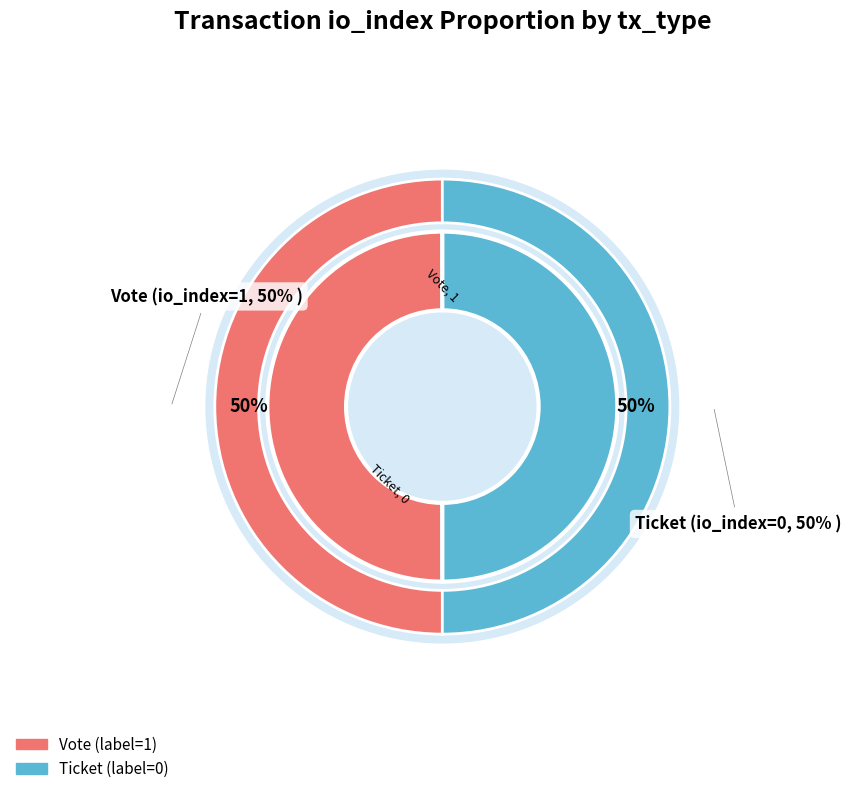

How many slices are in this pie chart?

2